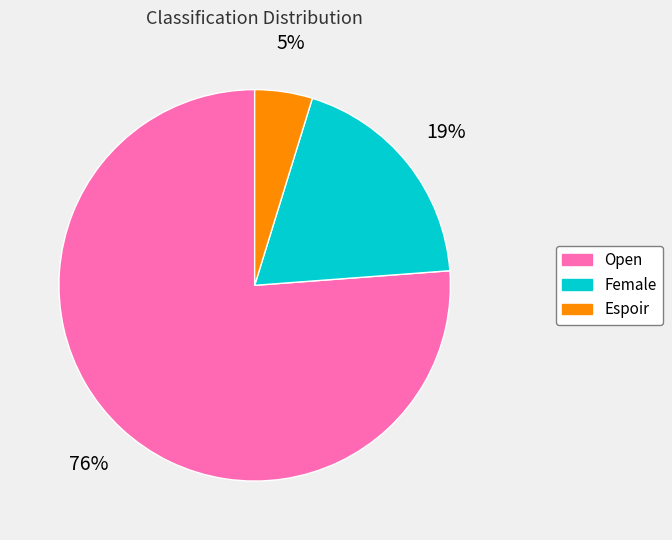

Does Open account for over 50% of the chart?

Yes